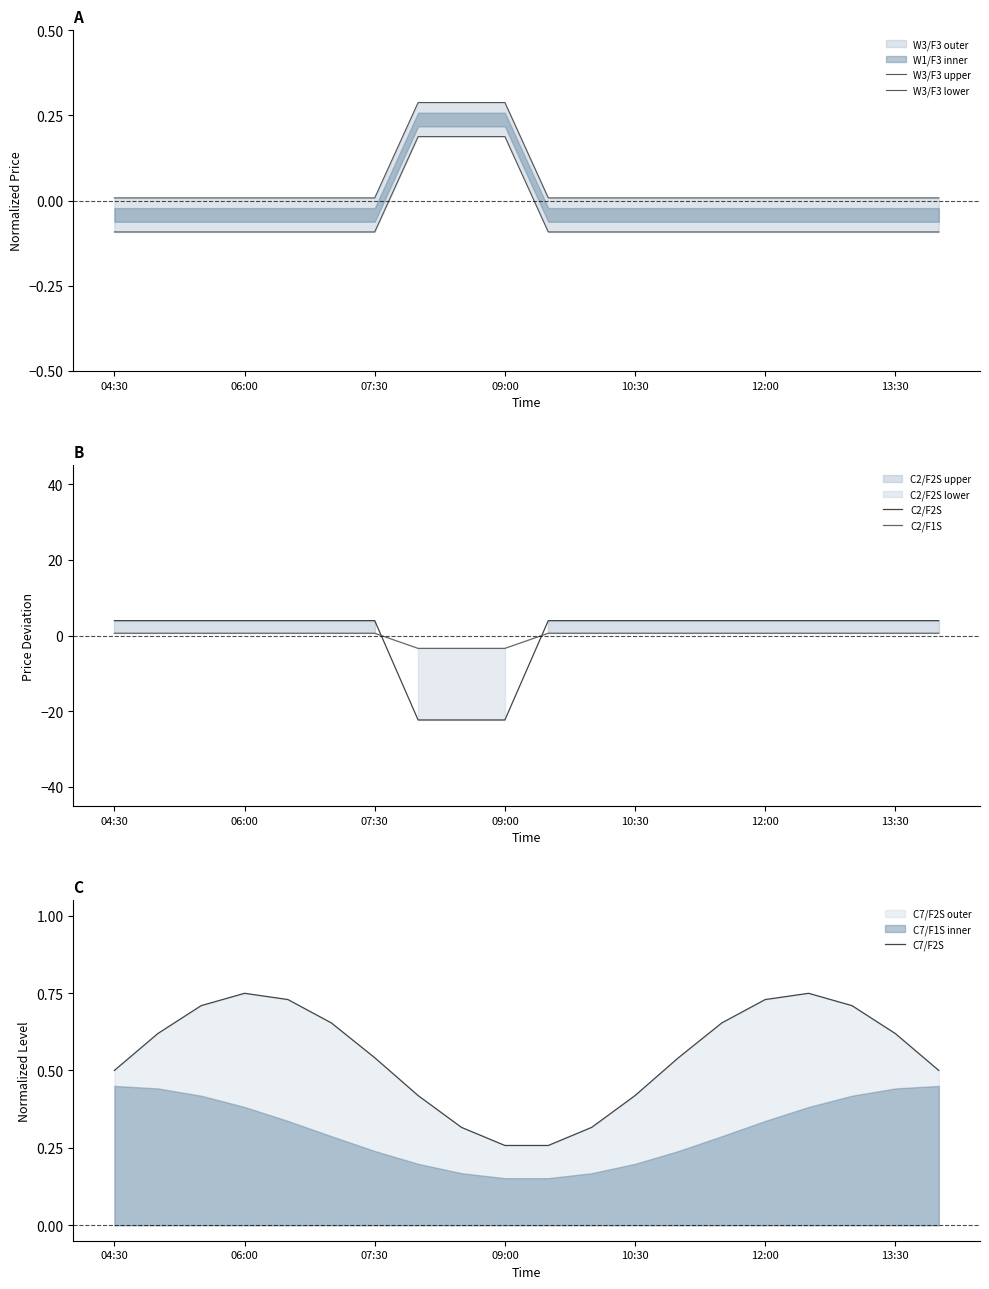

True or false: W3/F3 lower and C7/F2S intersect in this chart.

False